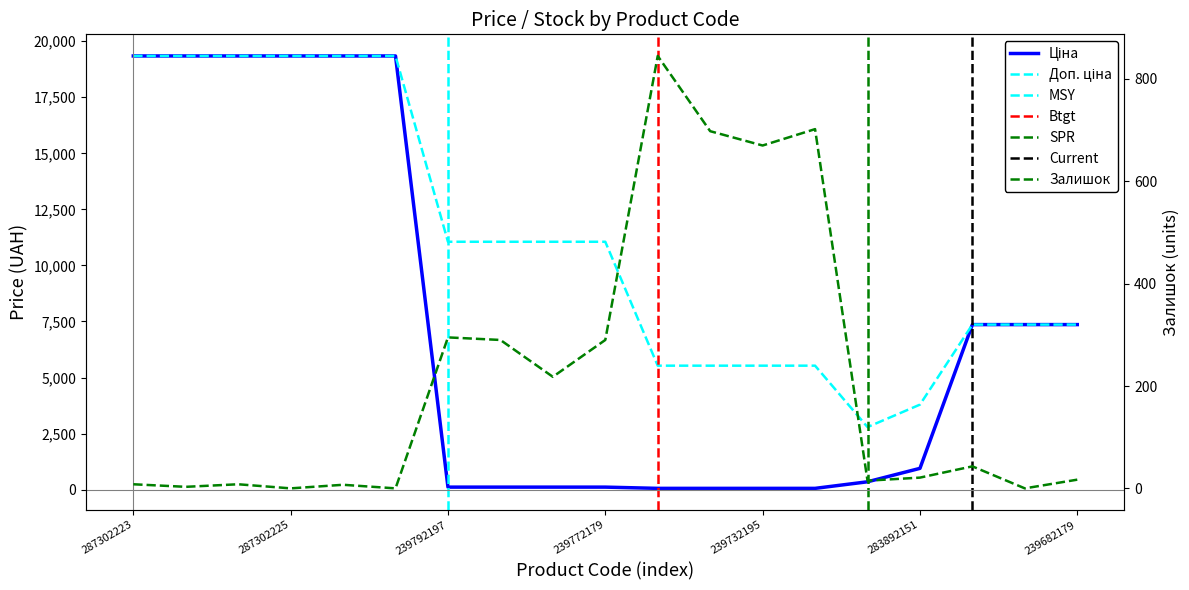

Rank the series by their average value, from highest to lowest.

Доп. ціна, Ціна, Залишок